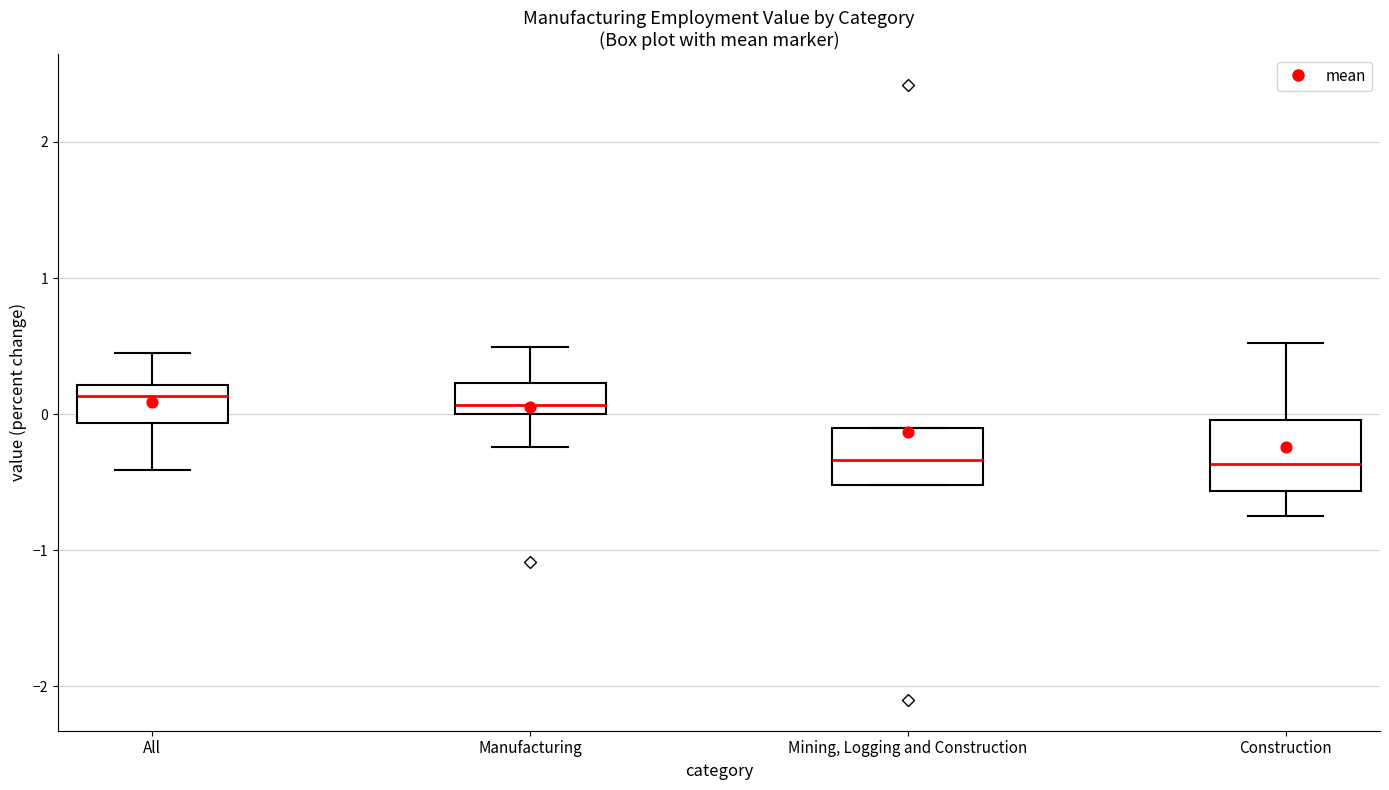

Reading left to right, read every box against the y-axis: the position of its median line, the range the box covers, and the ends of its whiskers. The values are not printed on the chart, so give them approximately, as read against the axis.

All: median 0.1, box -0.1 to 0.2, whiskers -0.4 to 0.5
Manufacturing: median 0.1, box 0.0 to 0.2, whiskers -0.2 to 0.5
Mining, Logging and Construction: median -0.3, box -0.5 to -0.1, whiskers -0.5 to -0.1
Construction: median -0.4, box -0.6 to 0.0, whiskers -0.7 to 0.5